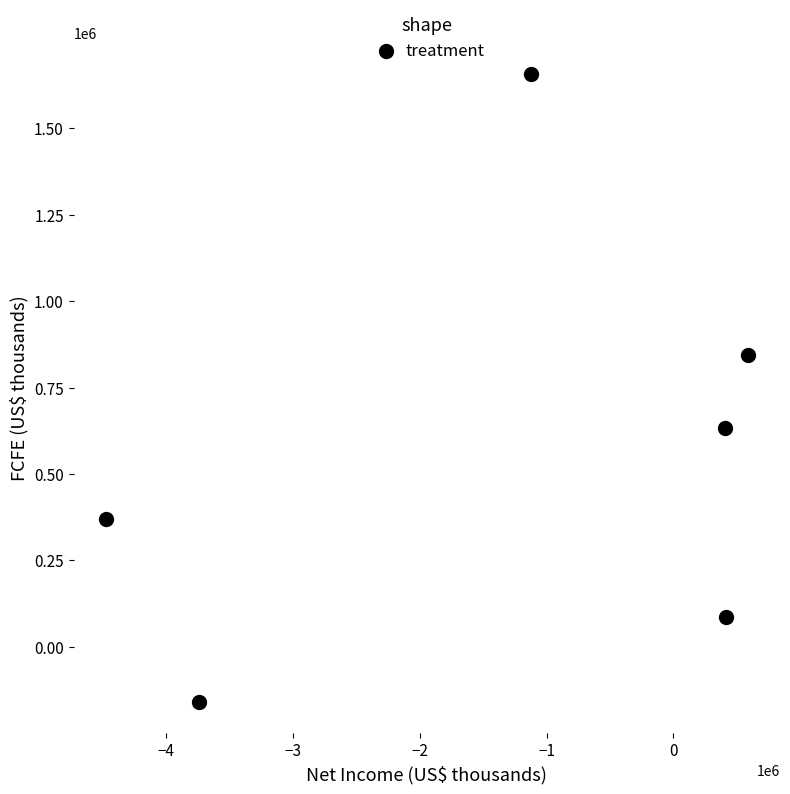

What is the range of X values (max minus min)?

5067786